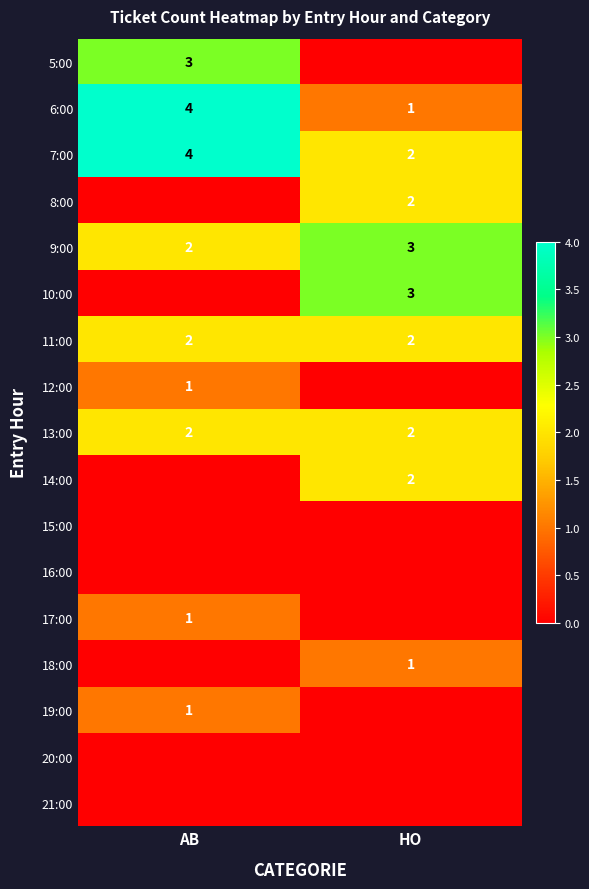

What is the sum of all 11:00 values?

4